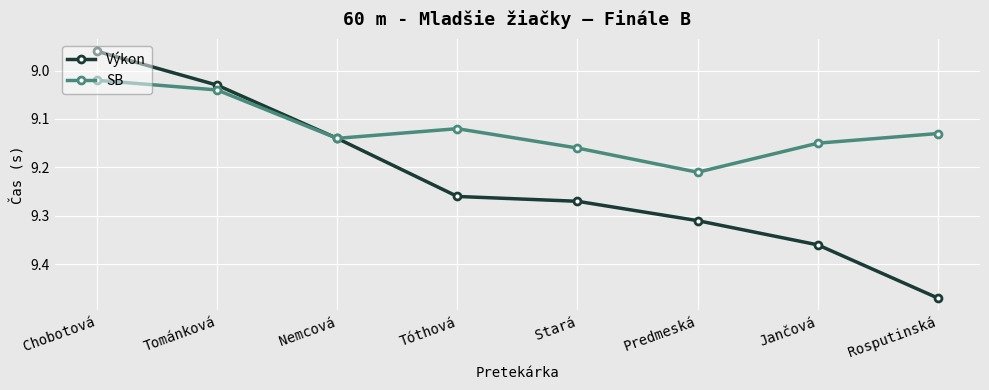

At which label does SB reach its minimum?

Chobotová